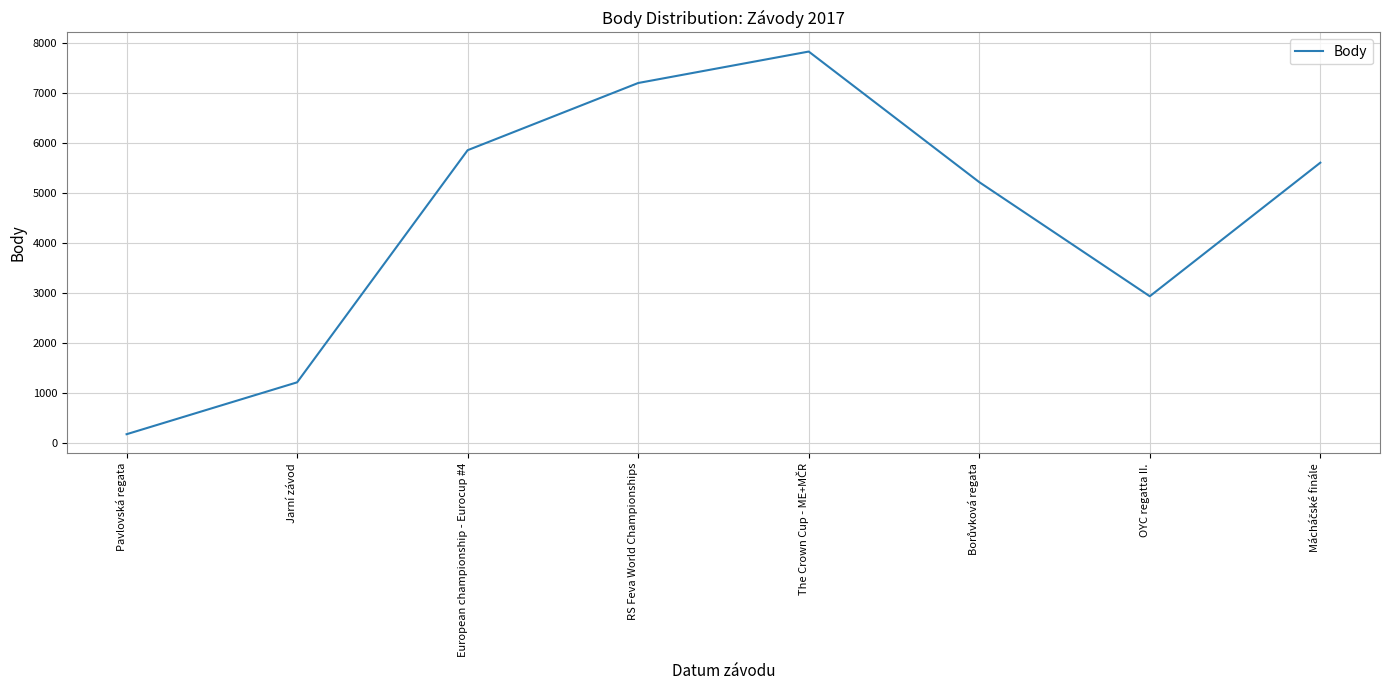

How many interior local peaks (higher than both neighbors) does the data have?

1